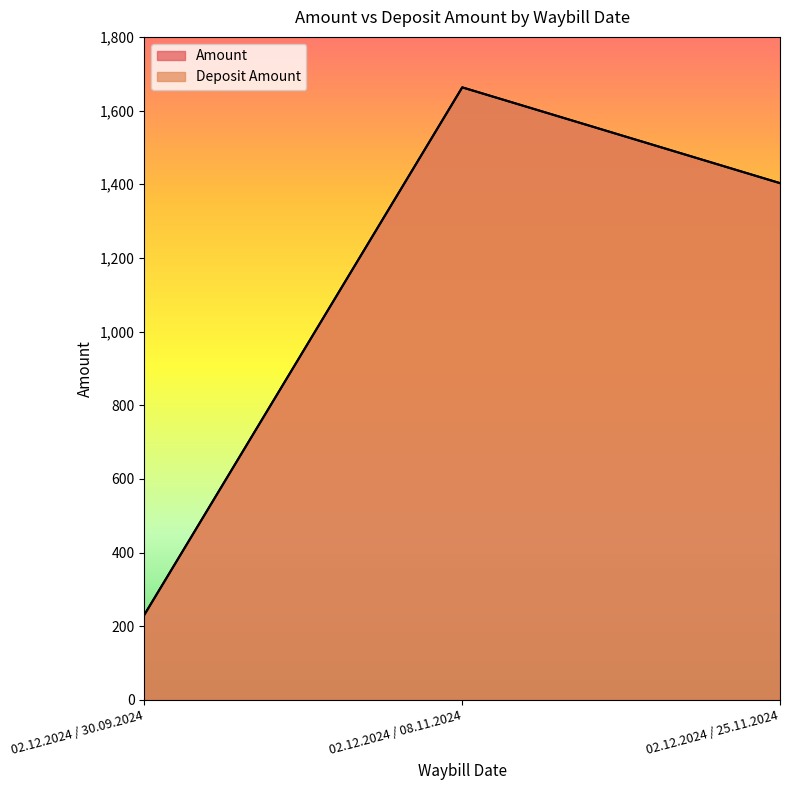

How many data points in Deposit Amount are above 1403?

1